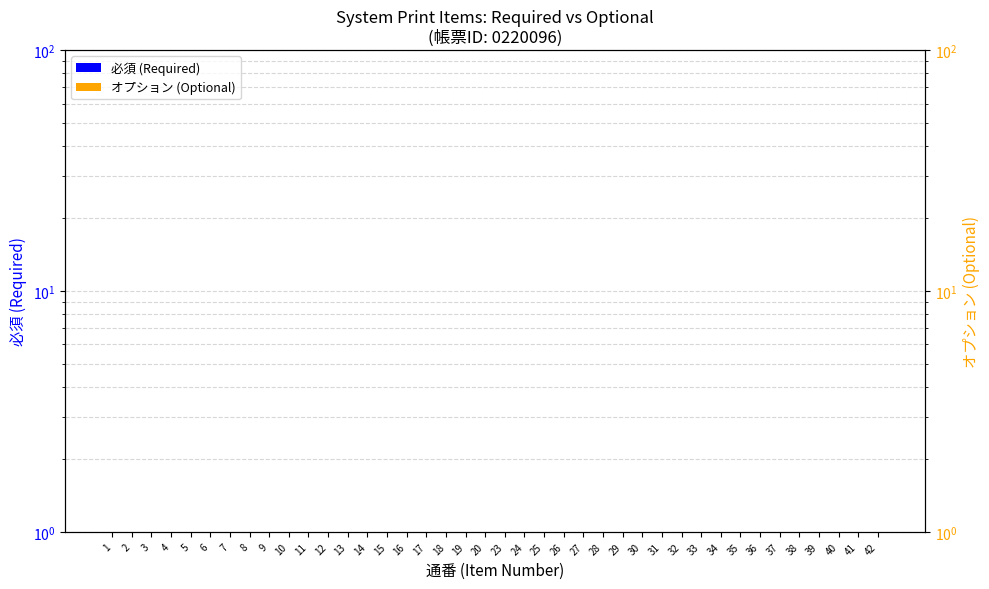

True or false: 必須 (Required) has a value of 1.3 at 37.

False